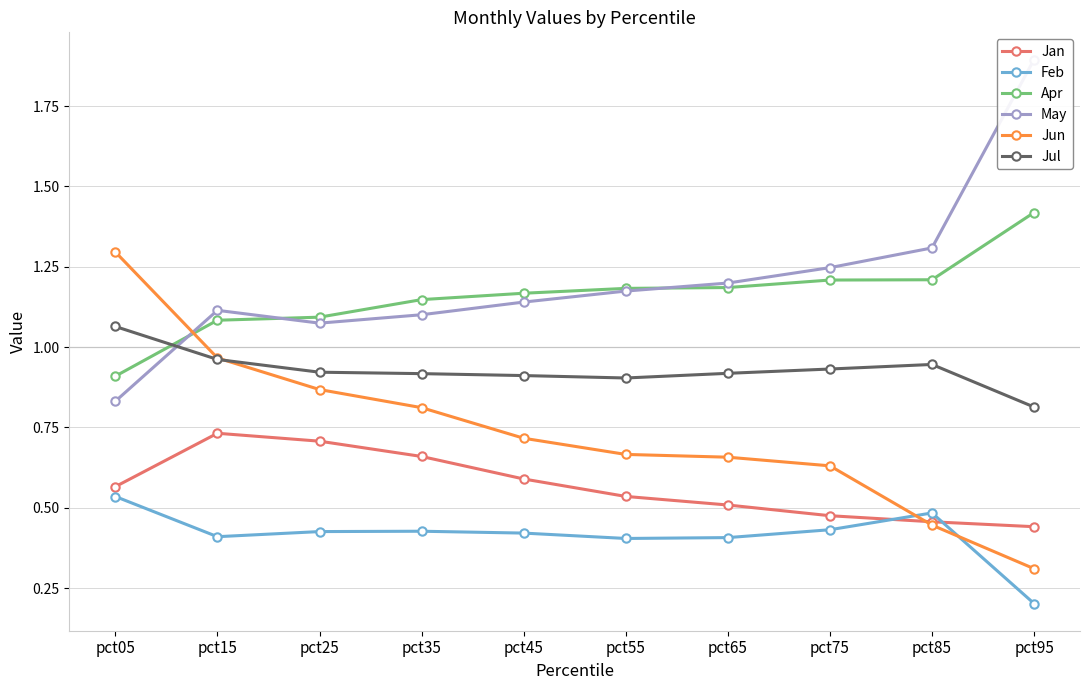

List the labels in order of Jan value, largest first.

pct15, pct25, pct35, pct45, pct05, pct55, pct65, pct75, pct85, pct95